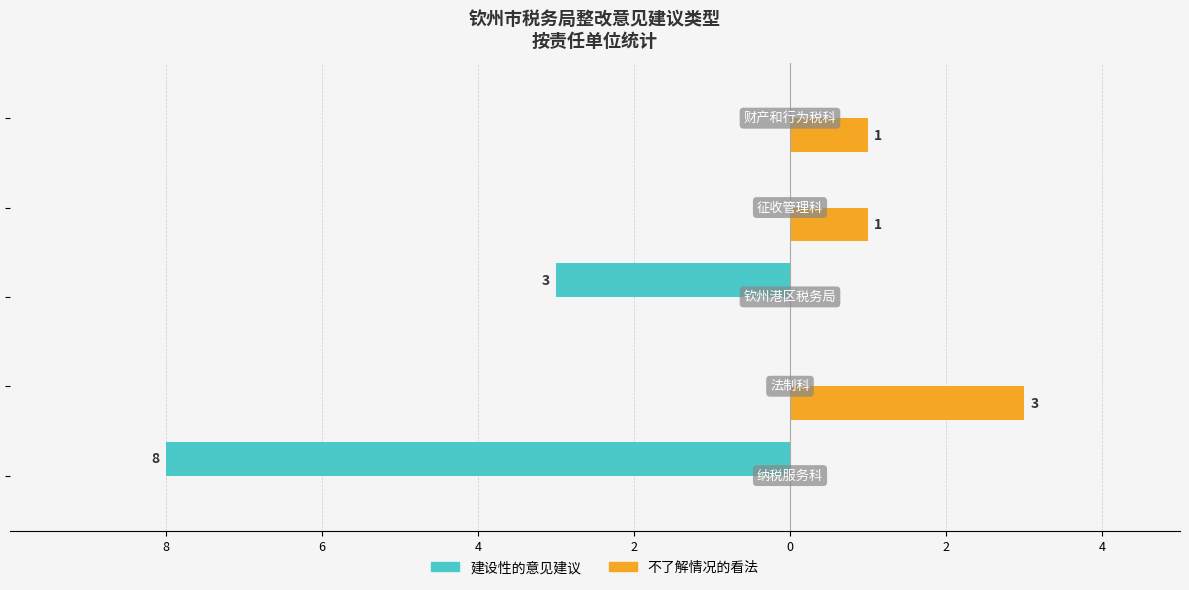

What are all the series names shown in the legend?

建设性的意见建议, 不了解情况的看法